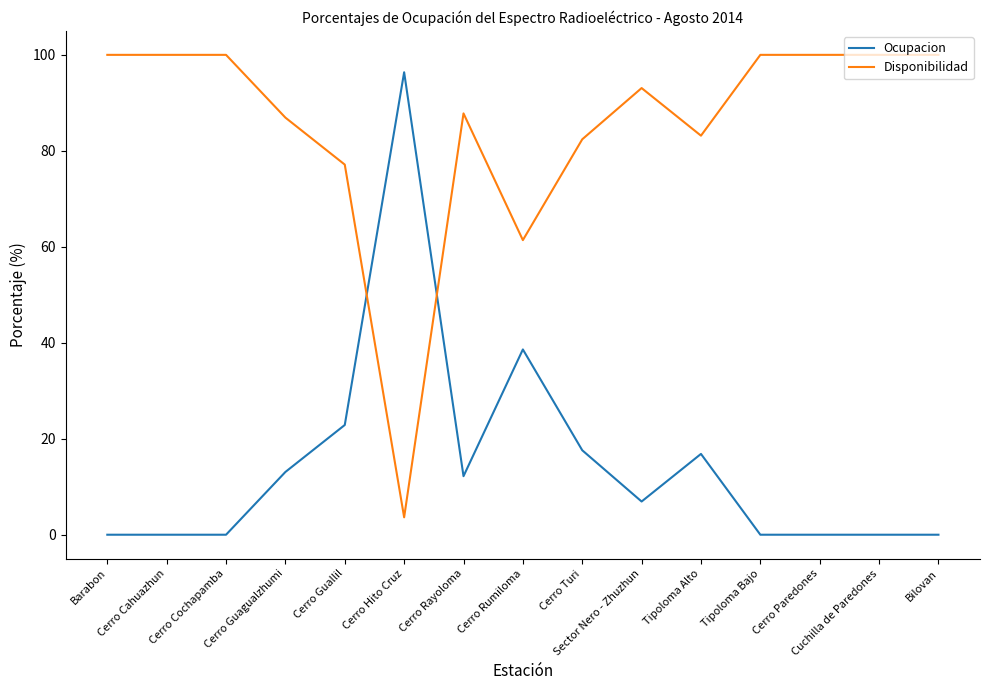

Is this an area chart (filled region under the line)?

No